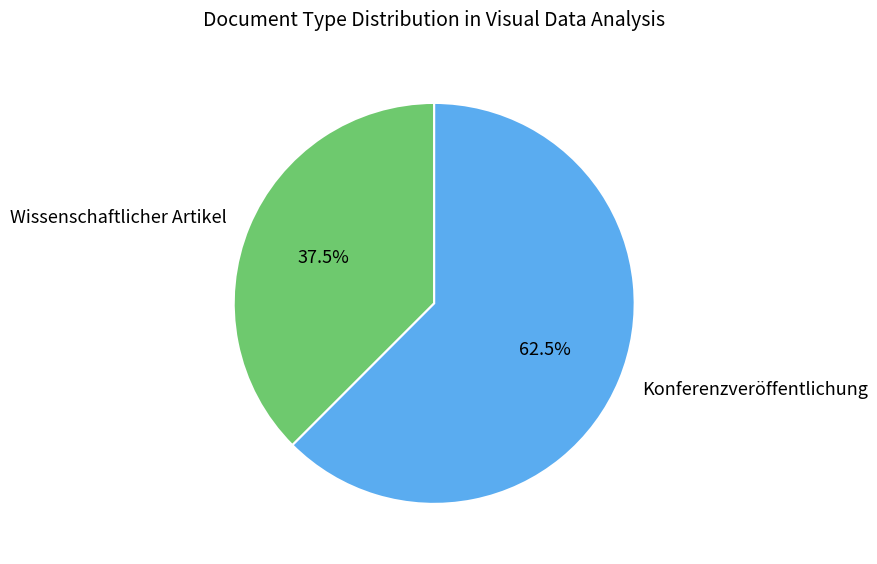

Rank the categories by value from lowest to highest.

Wissenschaftlicher Artikel, Konferenzveröffentlichung